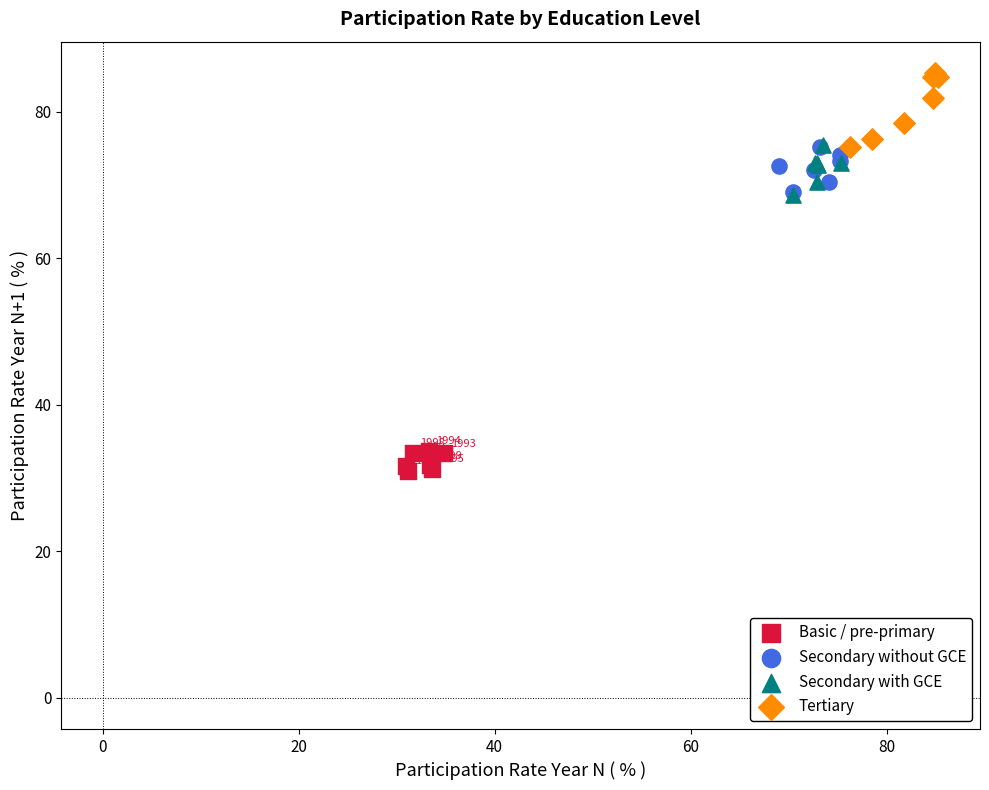

What are all the series names shown in the legend?

Basic / pre-primary, Secondary without GCE, Secondary with GCE, Tertiary